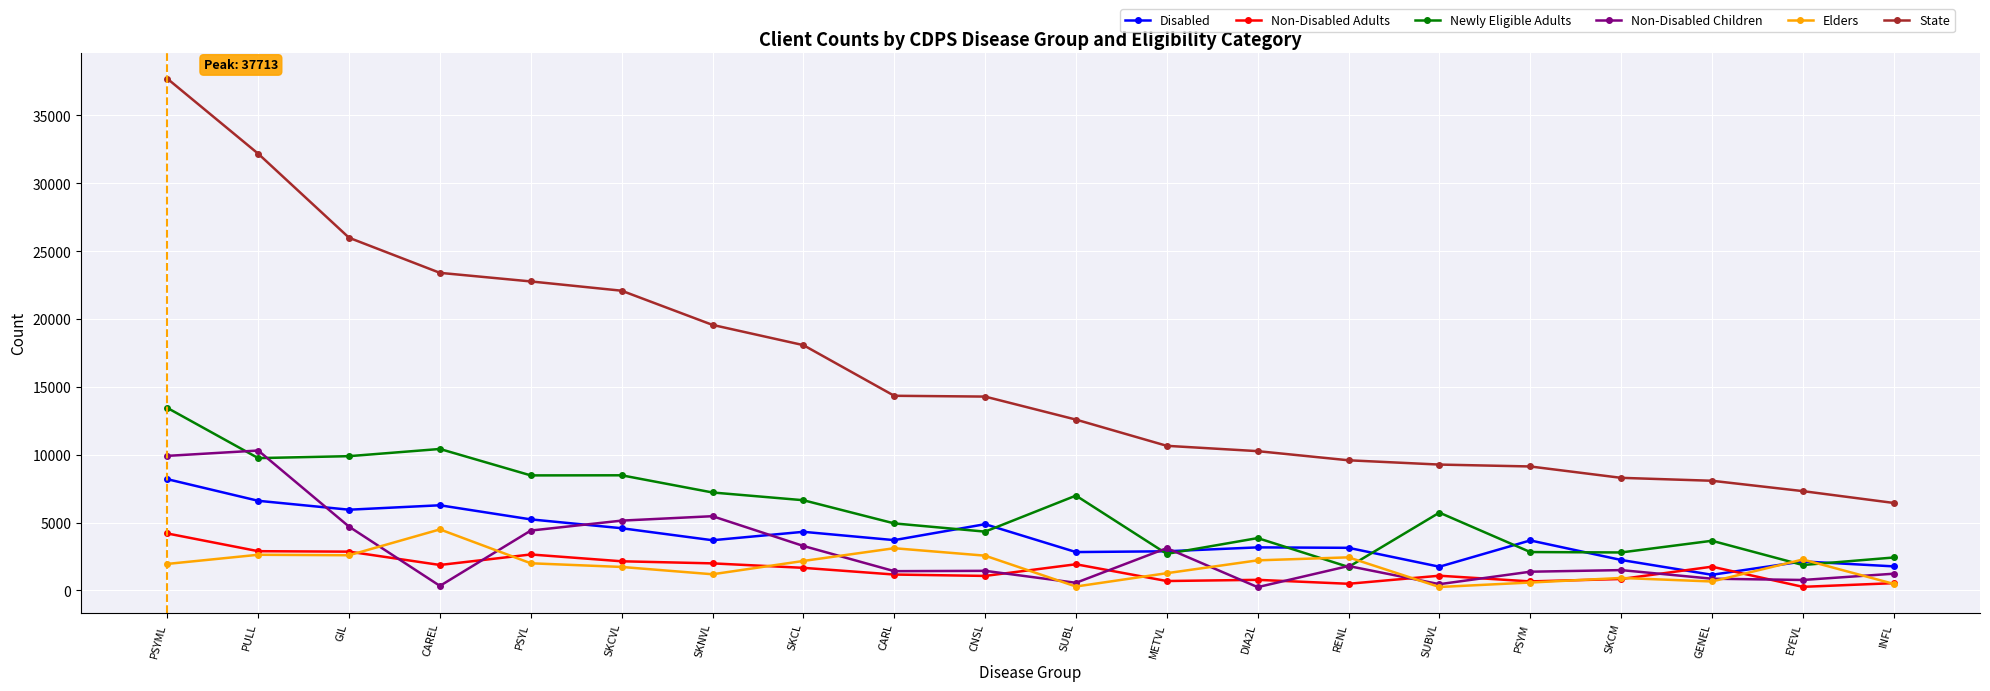

What is the spread (max minus min) of values at PULL?

29556